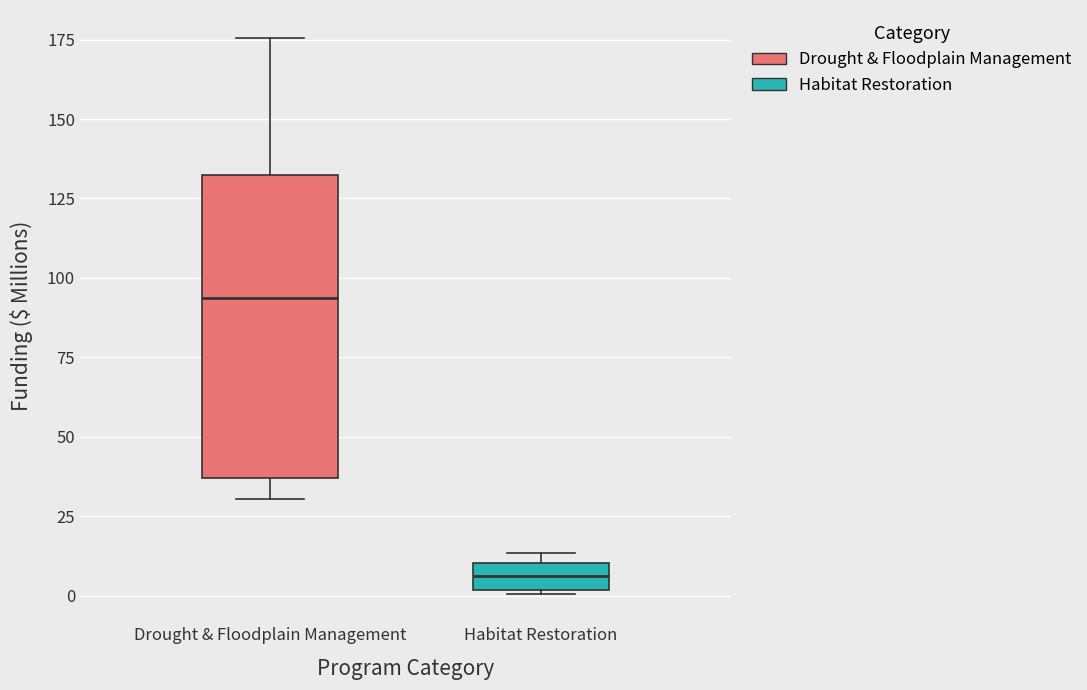

Reading left to right, read every box against the y-axis: the position of its median line, the range the box covers, and the ends of its whiskers. The values are not printed on the chart, so give them approximately, as read against the axis.

Drought & Floodplain Management: median 95, box 35 to 130, whiskers 30 to 175
Habitat Restoration: median 5, box 0 to 10, whiskers 0 to 15